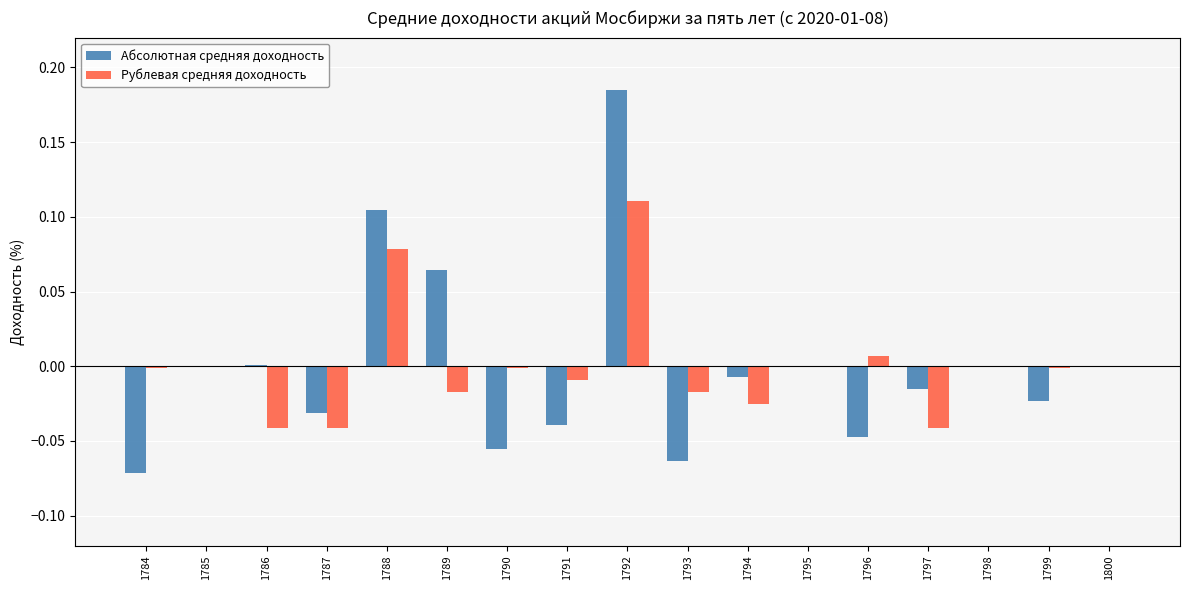

What are all the series names shown in the legend?

Абсолютная средняя доходность, Рублевая средняя доходность